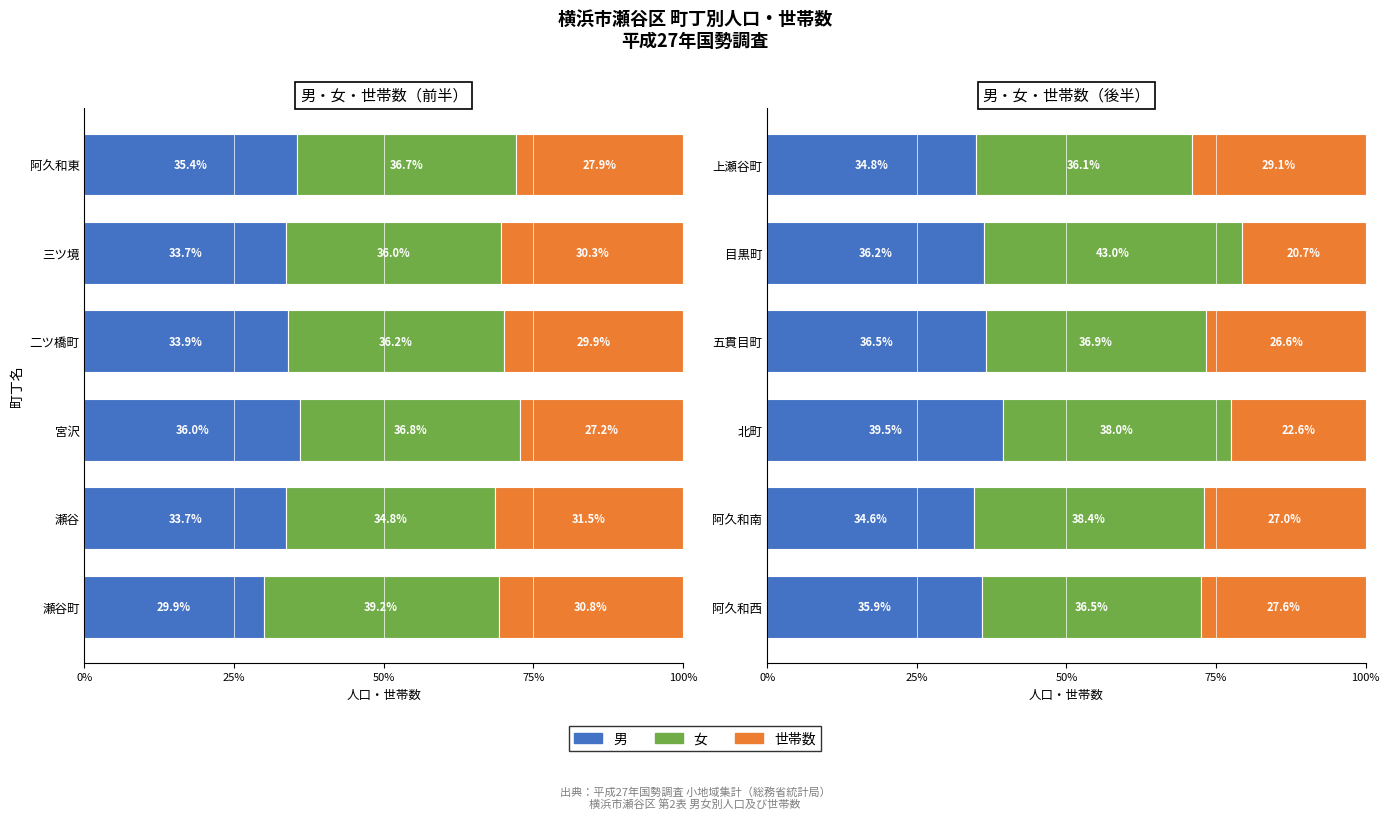

Which has a higher value, 上瀬谷町 or 阿久和南?

上瀬谷町